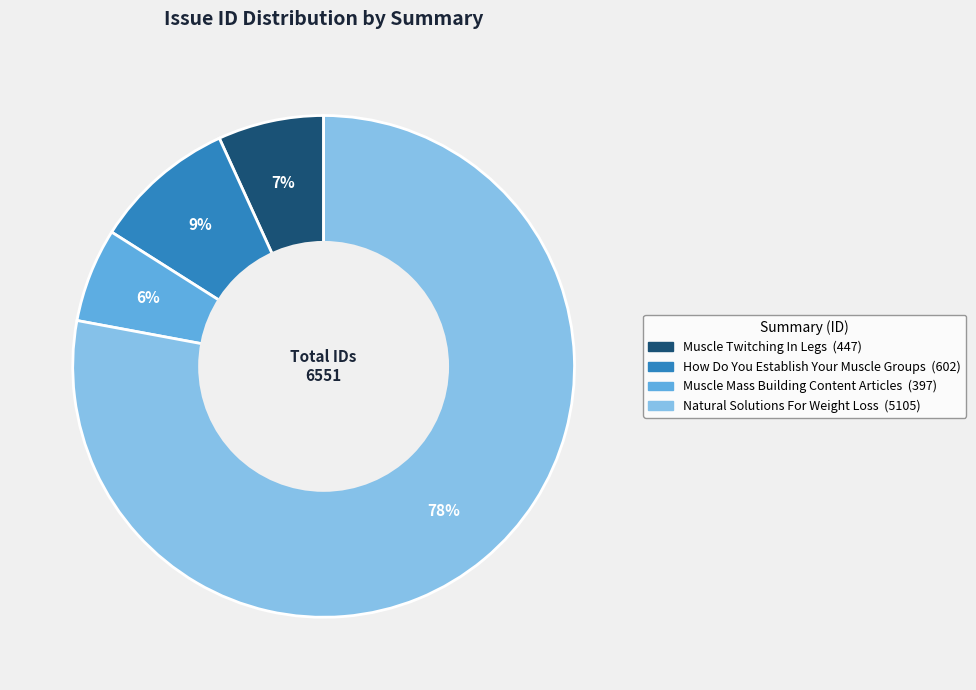

Which slice is the largest?

Natural Solutions For Weight Loss